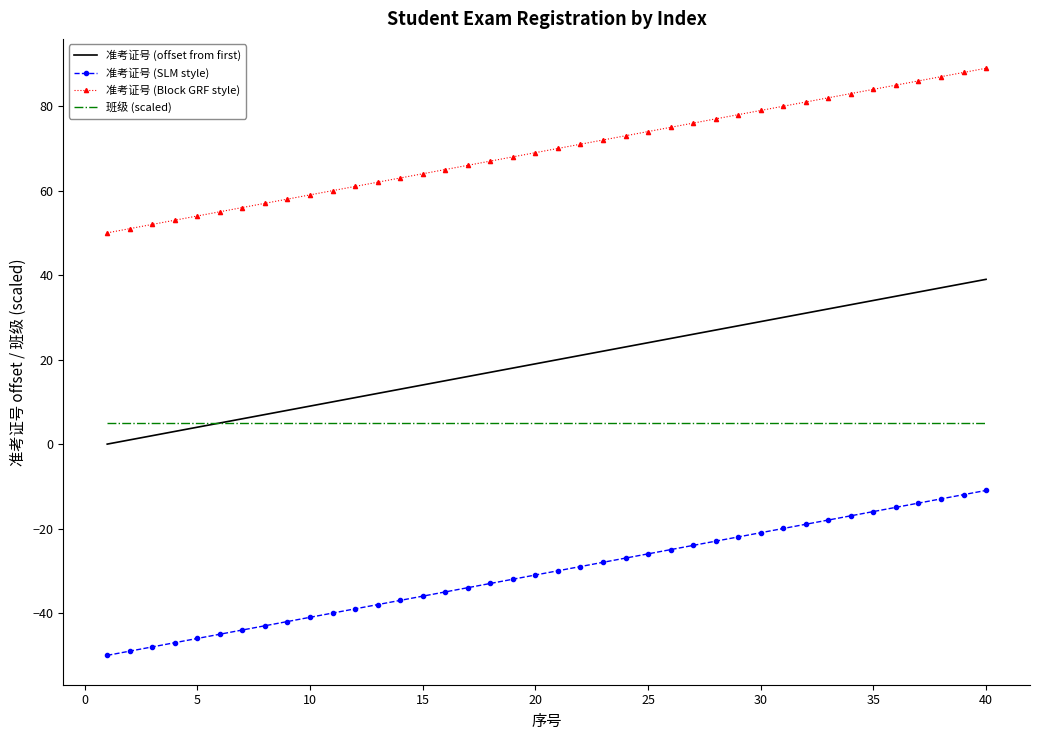

True or false: 准考证号 (offset from first) and 准考证号 (Block GRF style) cross at least once.

False